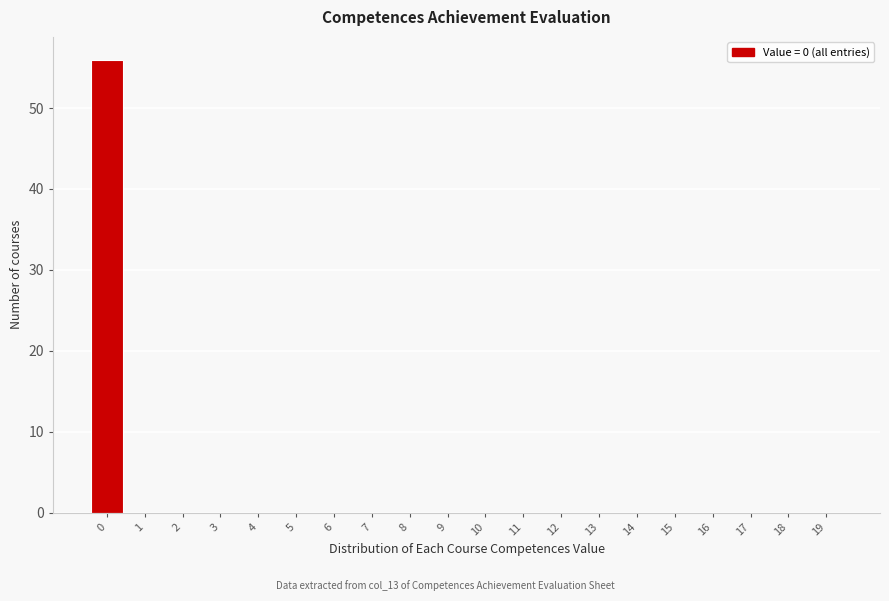

Reading right to left, what are all the values shown in this chart?

19=0	18=0	17=0	16=0	15=0	14=0	13=0	12=0	11=0	10=0	9=0	8=0	7=0	6=0	5=0	4=0	3=0	2=0	1=0	0=56